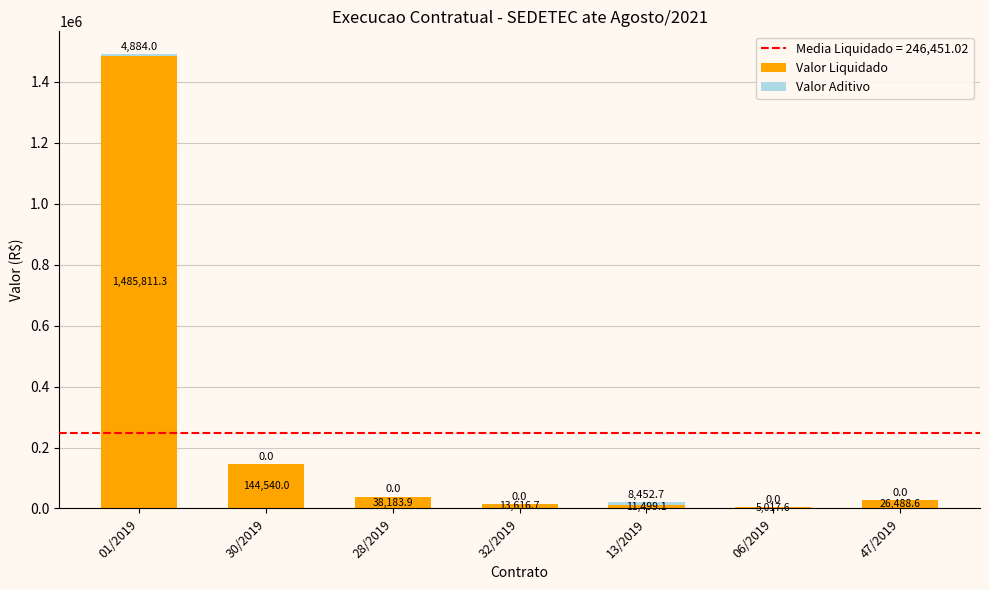

At which label does Valor Liquidado first exceed 26488?

01/2019